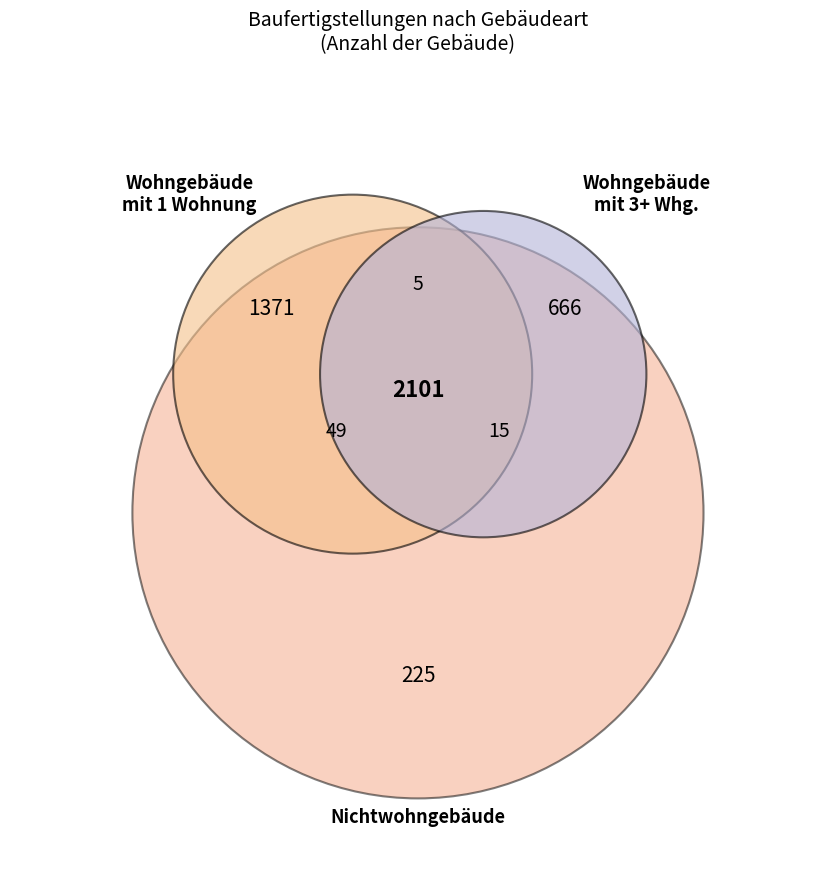

To the nearest percent, what is the difference between the largest and smallest slice percentages?

47%